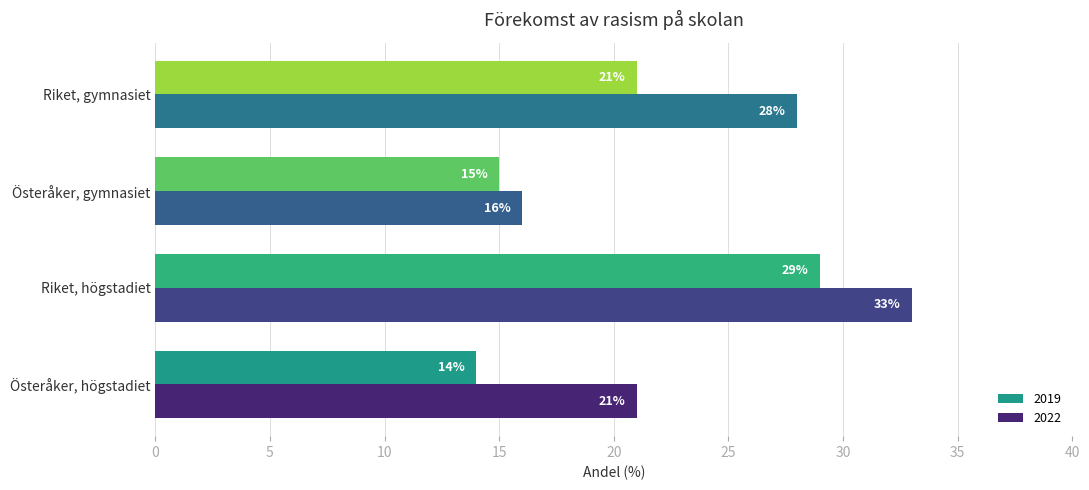

What is the lowest value of the 2019 series?

14